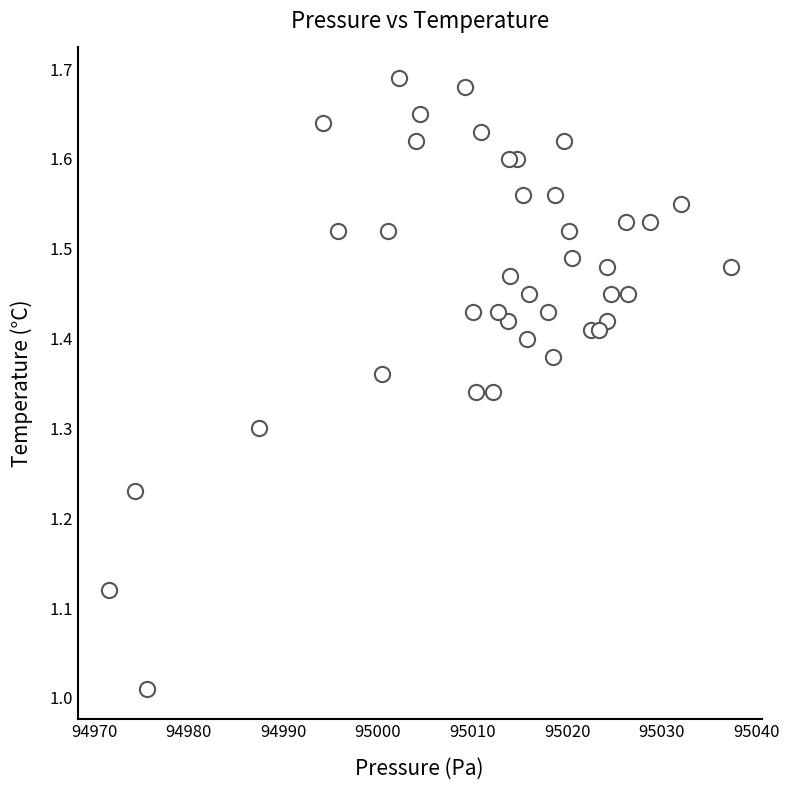

What is the range of X values (max minus min)?

65.8